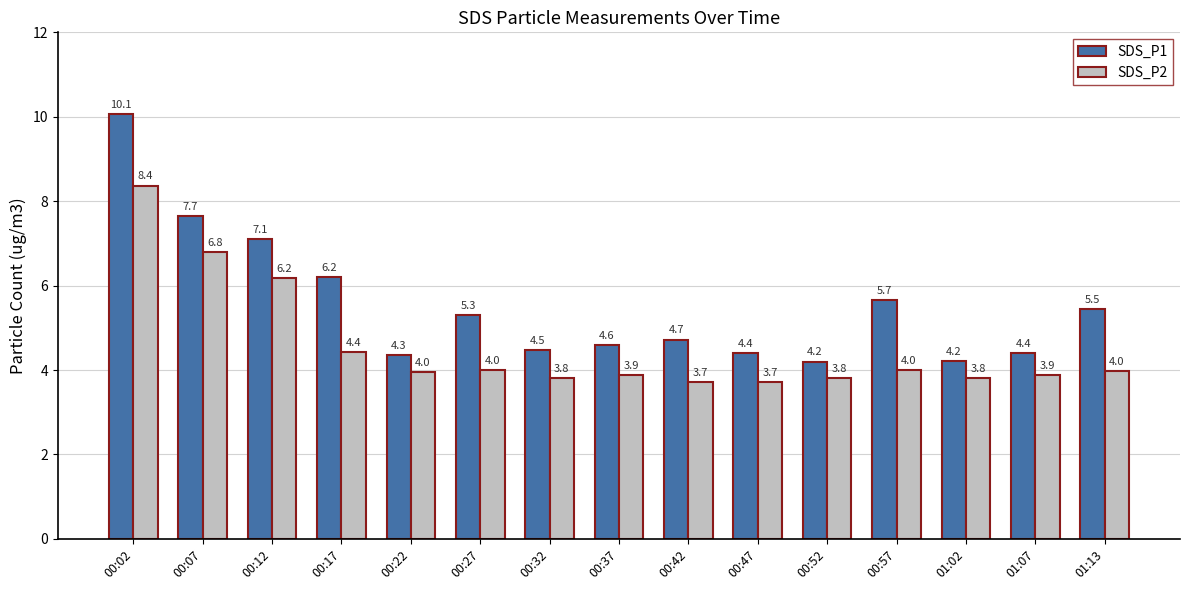

At which category does the chart reach its peak across all series?

00:02